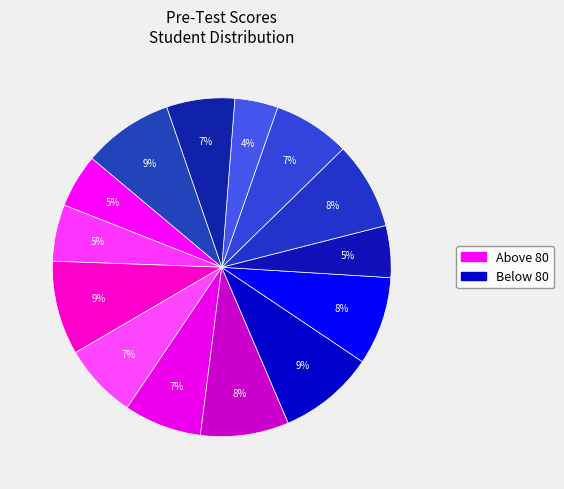

How many segments does this pie chart have?

14